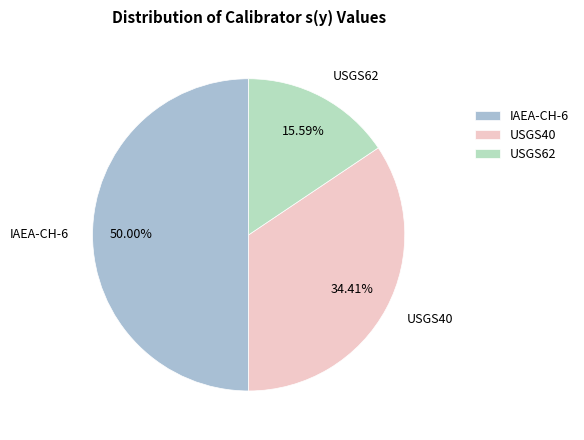

To the nearest percent, what percentage of the pie is USGS40?

34%